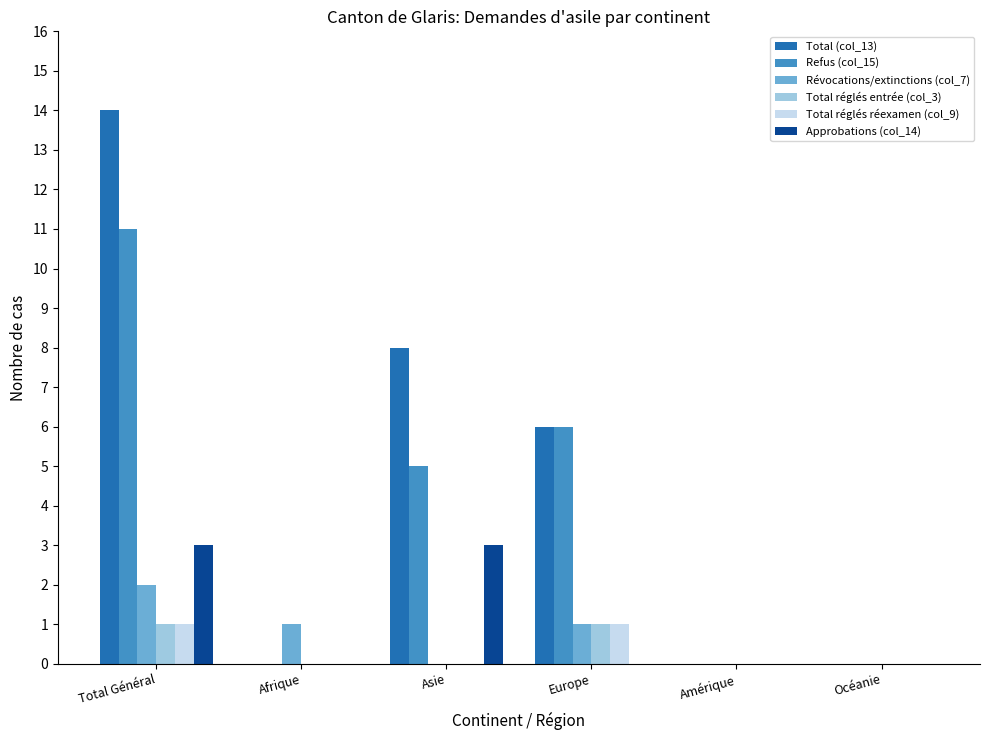

The Refus (col_15) series shows 4 at Europe. True or false?

False